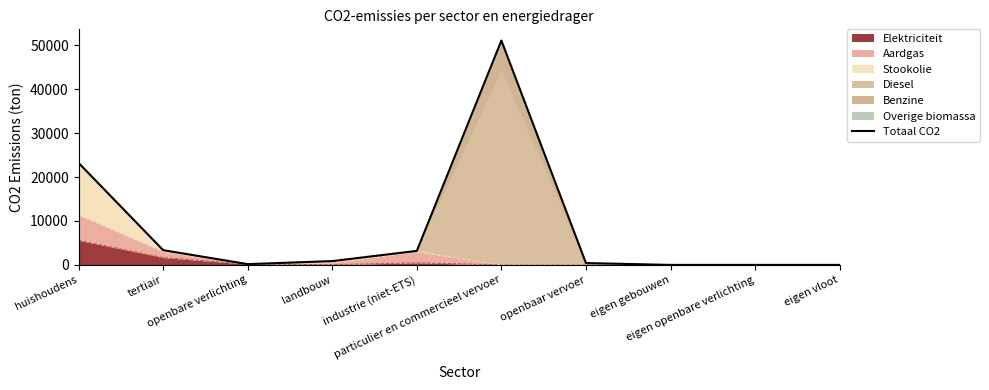

Reading left to right, transcribe all the data shown in this chart.

huishoudens=23222.8	tertiair=3354.7	openbare verlichting=174.7	landbouw=867.3	industrie (niet-ETS)=3190.3	particulier en commercieel vervoer=51100.0	openbaar vervoer=416.8	eigen gebouwen=0.0	eigen openbare verlichting=0.0	eigen vloot=0.0